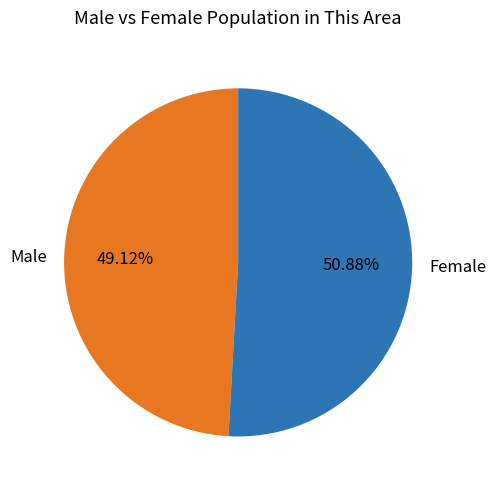

The Female slice represents 60% of the pie. True or false?

False